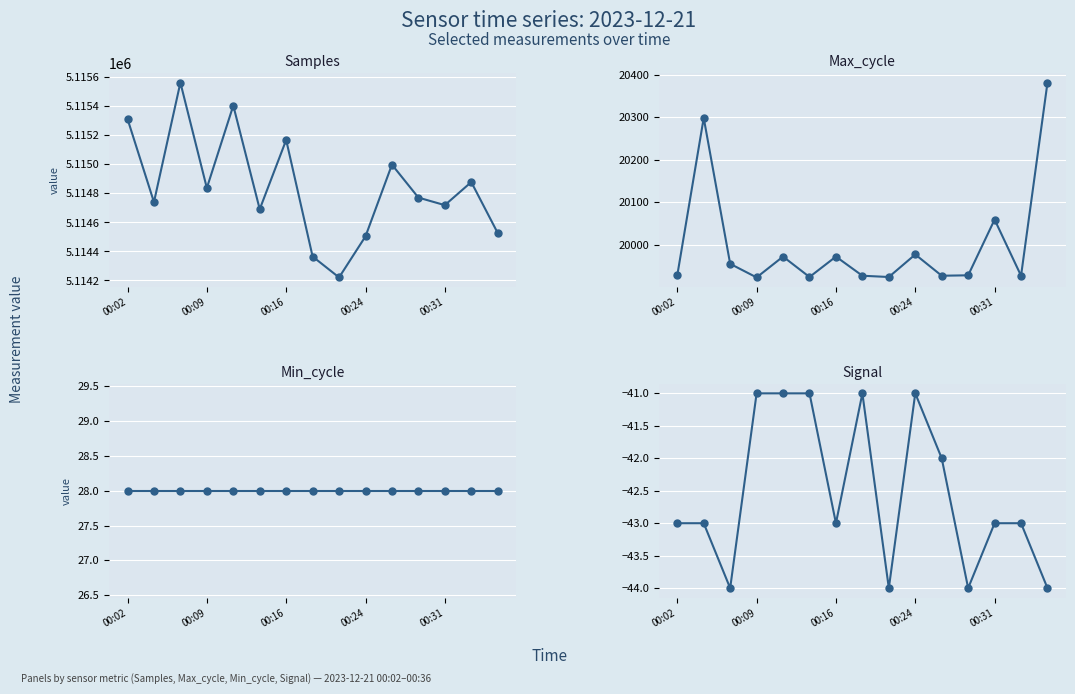

True or false: Samples and Min_cycle cross at least once.

False